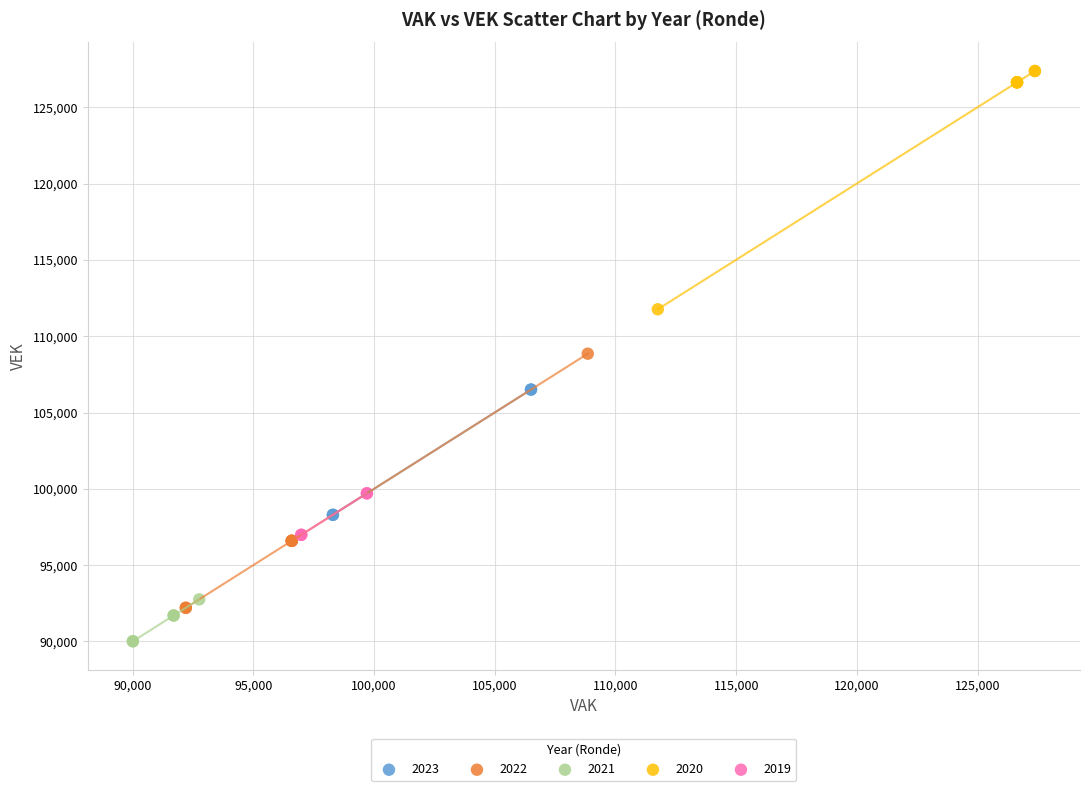

What are all the series names shown in the legend?

2023, 2022, 2021, 2020, 2019